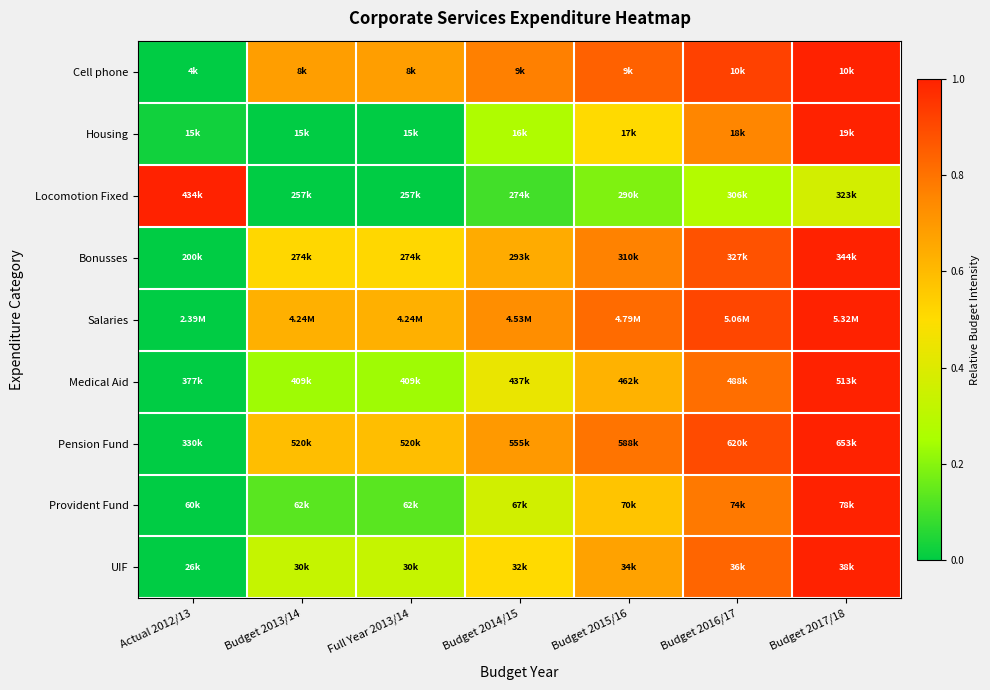

How many data points does each series have?

7